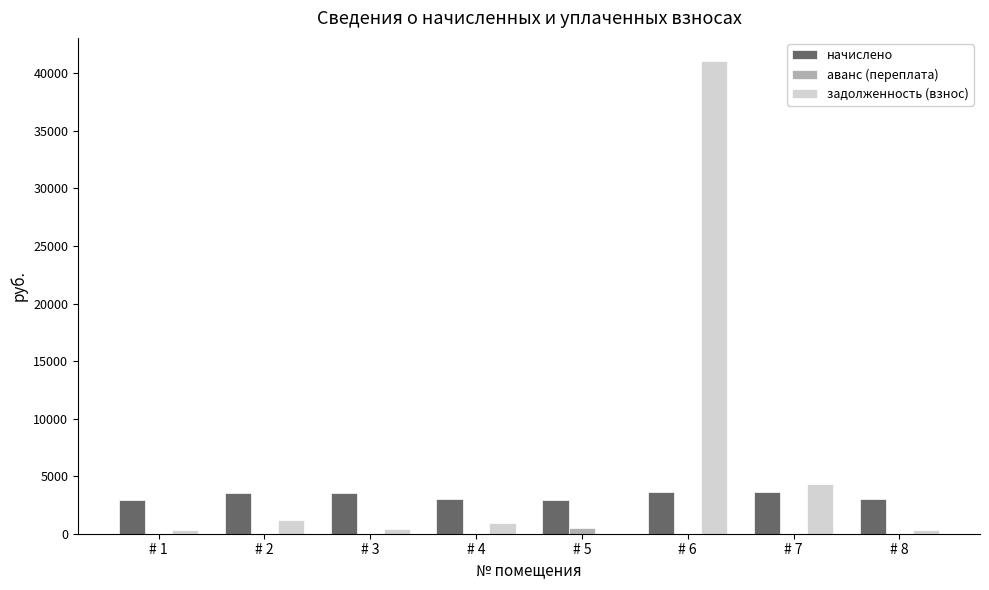

What is the sum of all задолженность (взнос) values?

48474.7